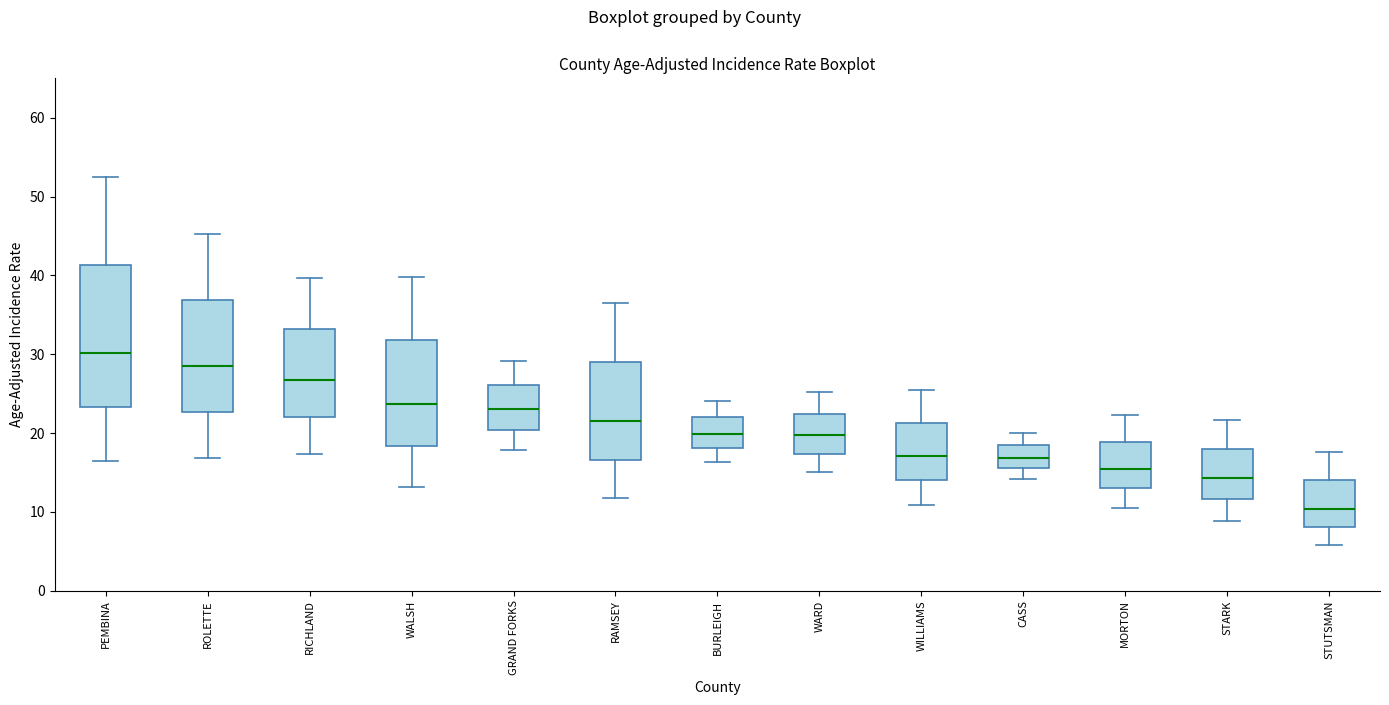

Reading left to right, read every box against the y-axis: the position of its median line, the range the box covers, and the ends of its whiskers. The values are not printed on the chart, so give them approximately, as read against the axis.

PEMBINA: median 30, box 23 to 41, whiskers 17 to 53
ROLETTE: median 29, box 23 to 37, whiskers 17 to 45
RICHLAND: median 27, box 22 to 33, whiskers 17 to 40
WALSH: median 24, box 18 to 32, whiskers 13 to 40
GRAND FORKS: median 23, box 20 to 26, whiskers 18 to 29
RAMSEY: median 22, box 17 to 29, whiskers 12 to 37
BURLEIGH: median 20, box 18 to 22, whiskers 16 to 24
WARD: median 20, box 17 to 22, whiskers 15 to 25
WILLIAMS: median 17, box 14 to 21, whiskers 11 to 26
CASS: median 17, box 16 to 18, whiskers 14 to 20
MORTON: median 16, box 13 to 19, whiskers 11 to 22
STARK: median 14, box 12 to 18, whiskers 9 to 22
STUTSMAN: median 10, box 8 to 14, whiskers 6 to 18